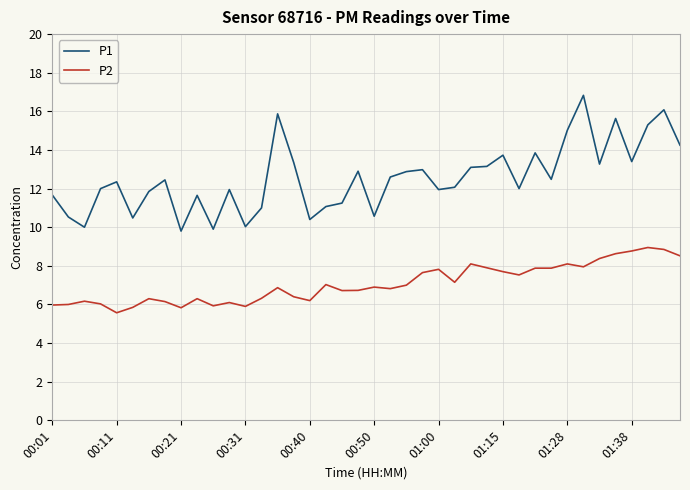

What is the maximum value shown in the chart?

16.8